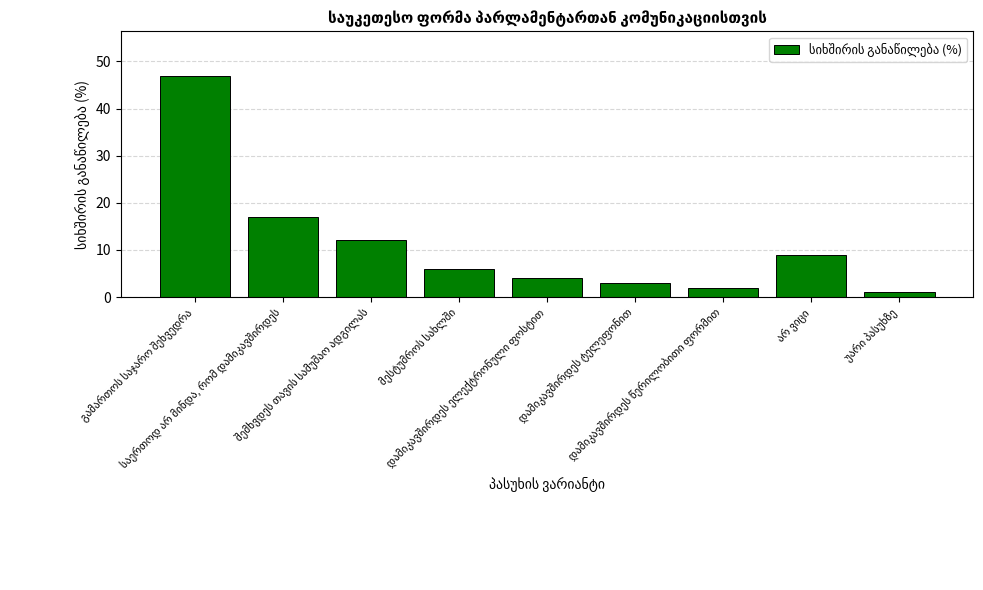

What is the maximum value shown in the chart?

47